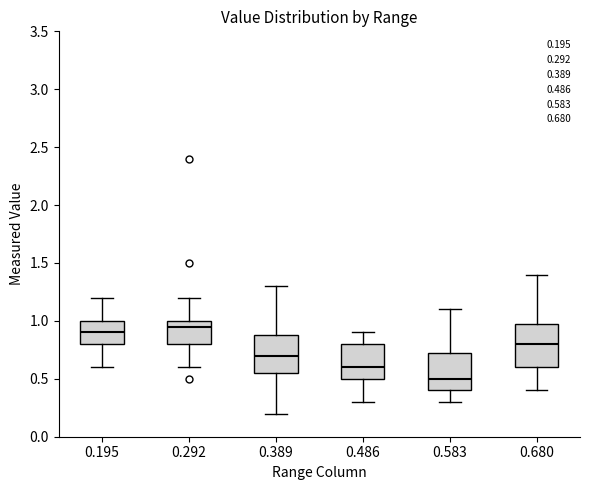

Reading left to right, transcribe this box plot: for each box, give where its median line is, the range the box spans, and where its two whiskers end, as read against the y-axis. The values are not printed on the chart, so give them approximately, as read against the axis.

0.195: median 0.90, box 0.80 to 1.00, whiskers 0.60 to 1.20
0.292: median 0.95, box 0.80 to 1.00, whiskers 0.60 to 1.20
0.389: median 0.70, box 0.55 to 0.90, whiskers 0.20 to 1.30
0.486: median 0.60, box 0.50 to 0.80, whiskers 0.30 to 0.90
0.583: median 0.50, box 0.40 to 0.75, whiskers 0.30 to 1.10
0.680: median 0.80, box 0.60 to 1.00, whiskers 0.40 to 1.40